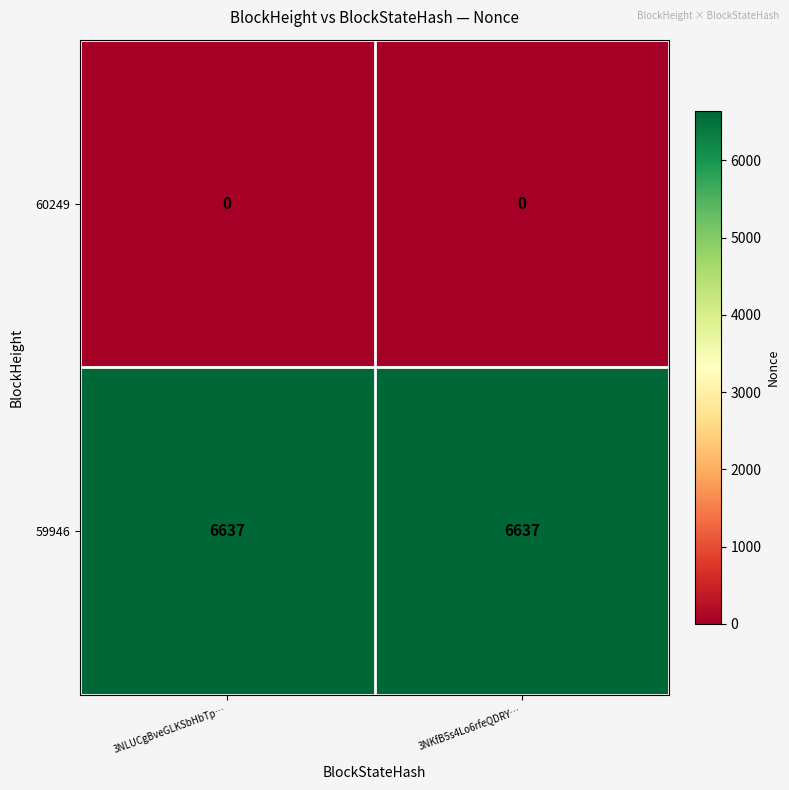

Reading left to right, transcribe all the data shown in this chart.

60249: 3NLUCgBveGLKSbHbTp…=0	3NKfB5s4Lo6rfeQDRY…=0
59946: 3NLUCgBveGLKSbHbTp…=6637	3NKfB5s4Lo6rfeQDRY…=6637